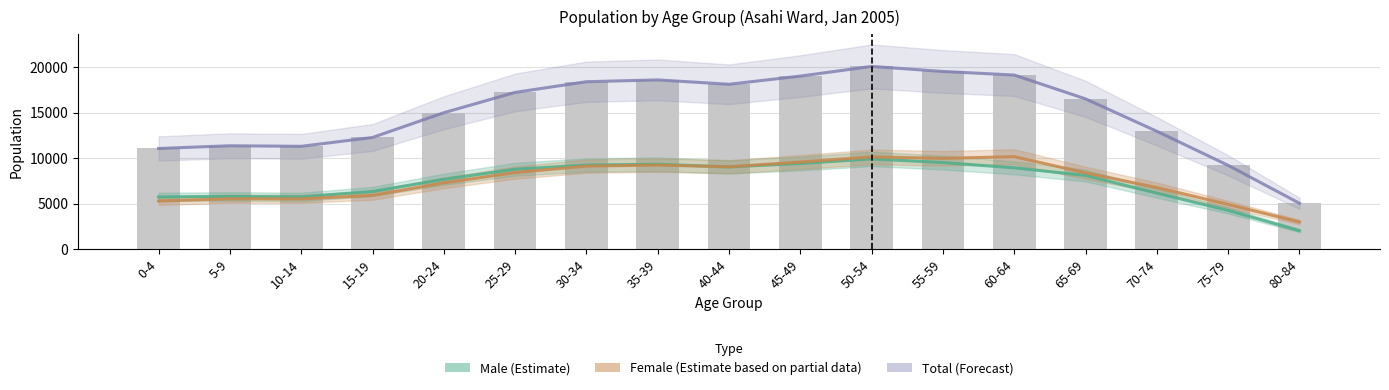

True or false: Total has a value of 12948 at 70-74.

True